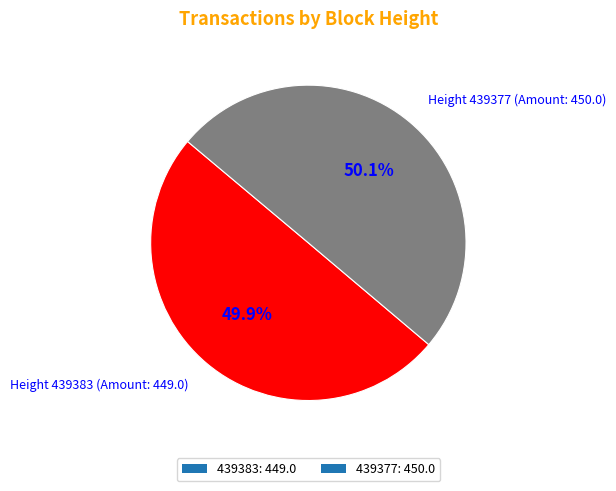

What portion of the pie excludes 439383?

50.1%